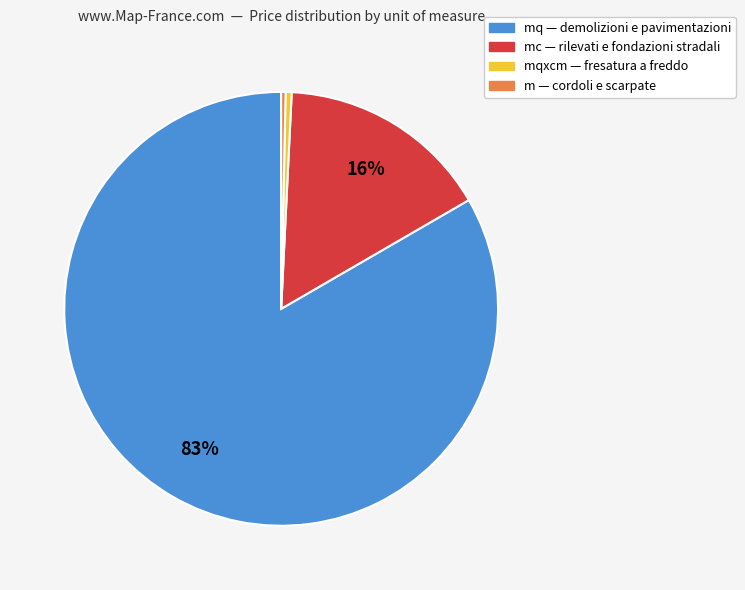

Is there a majority slice in this chart?

Yes